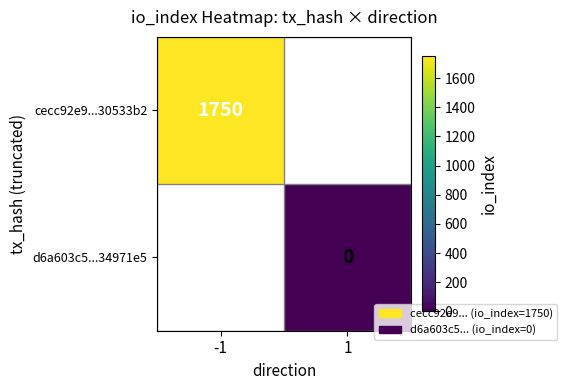

The value of cecc92e9...30533b2 at -1 is 1136. True or false?

False